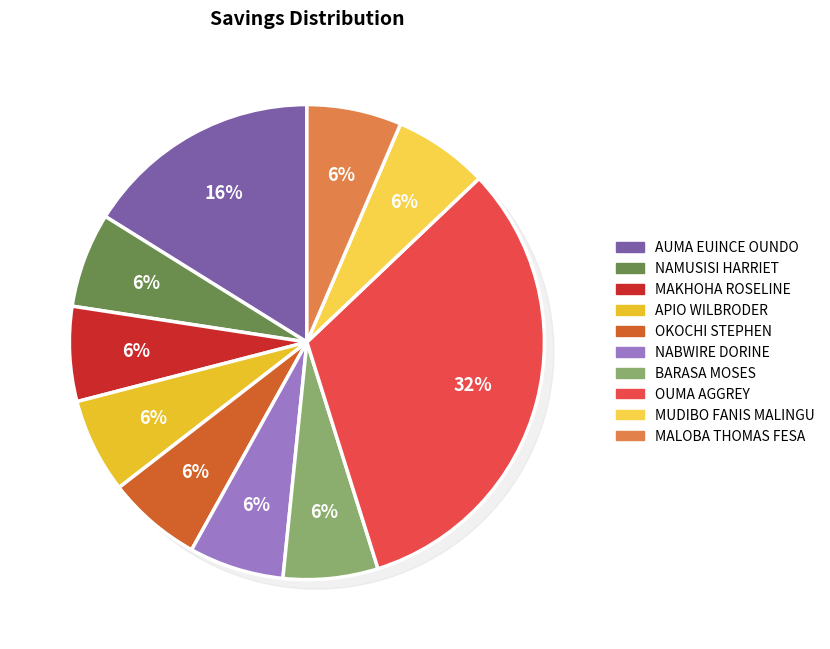

Is it true that BARASA MOSES is 16% of the pie?

False